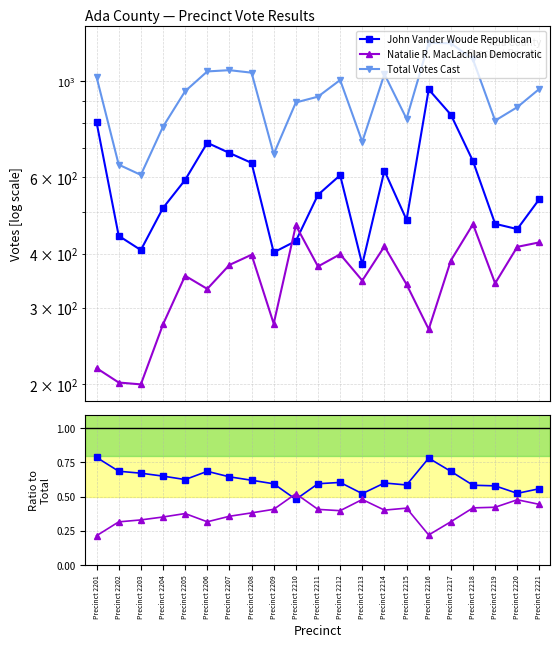

The value of Republican / Total at Precinct 2210 is 0.5. True or false?

True